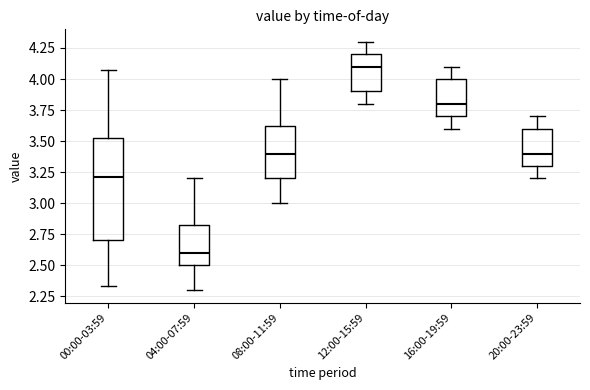

Which box is the tallest, from its lower edge to its upper edge?

00:00-03:59